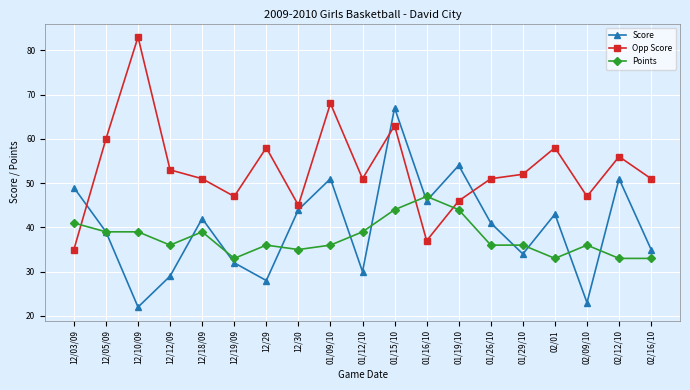

What is the label of the 15th point from the left?

01/29/10